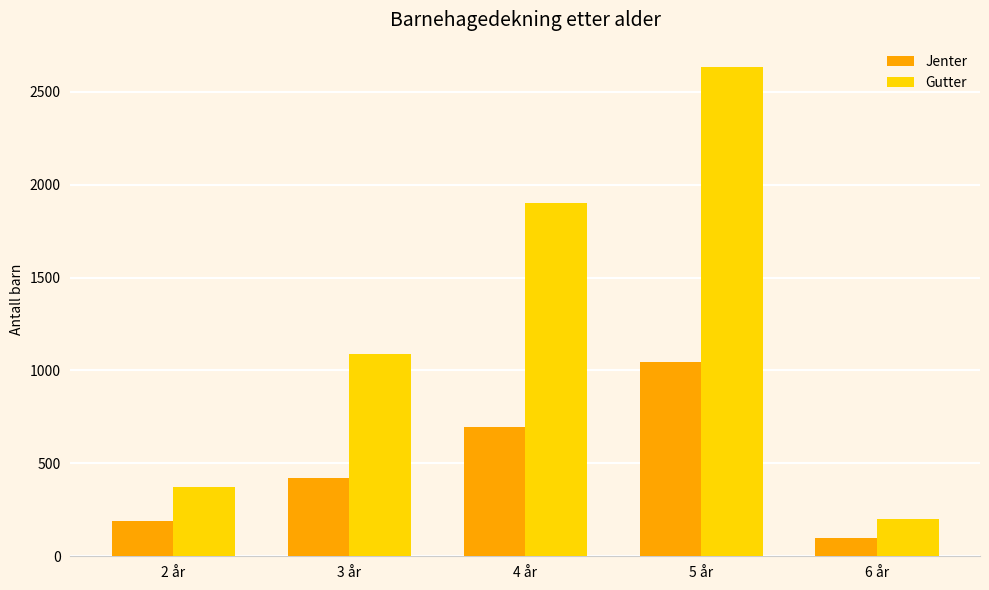

At which label is Gutter closest to 1415?

3 år